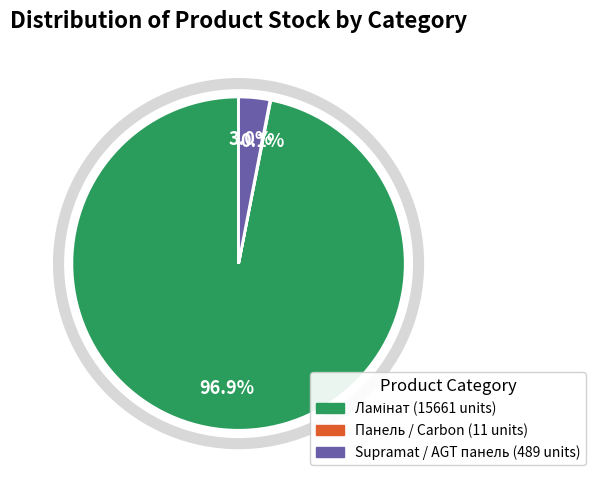

Is there a majority slice in this chart?

Yes